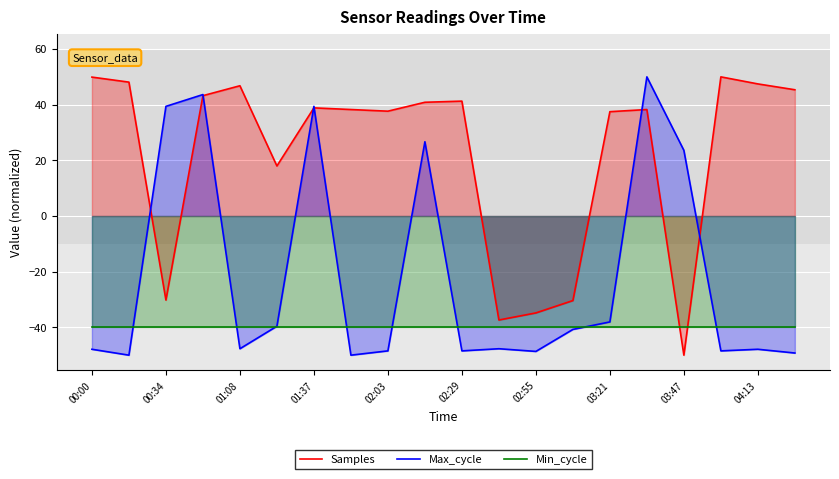

True or false: Samples has a value of 49.9 at 00:00.

True